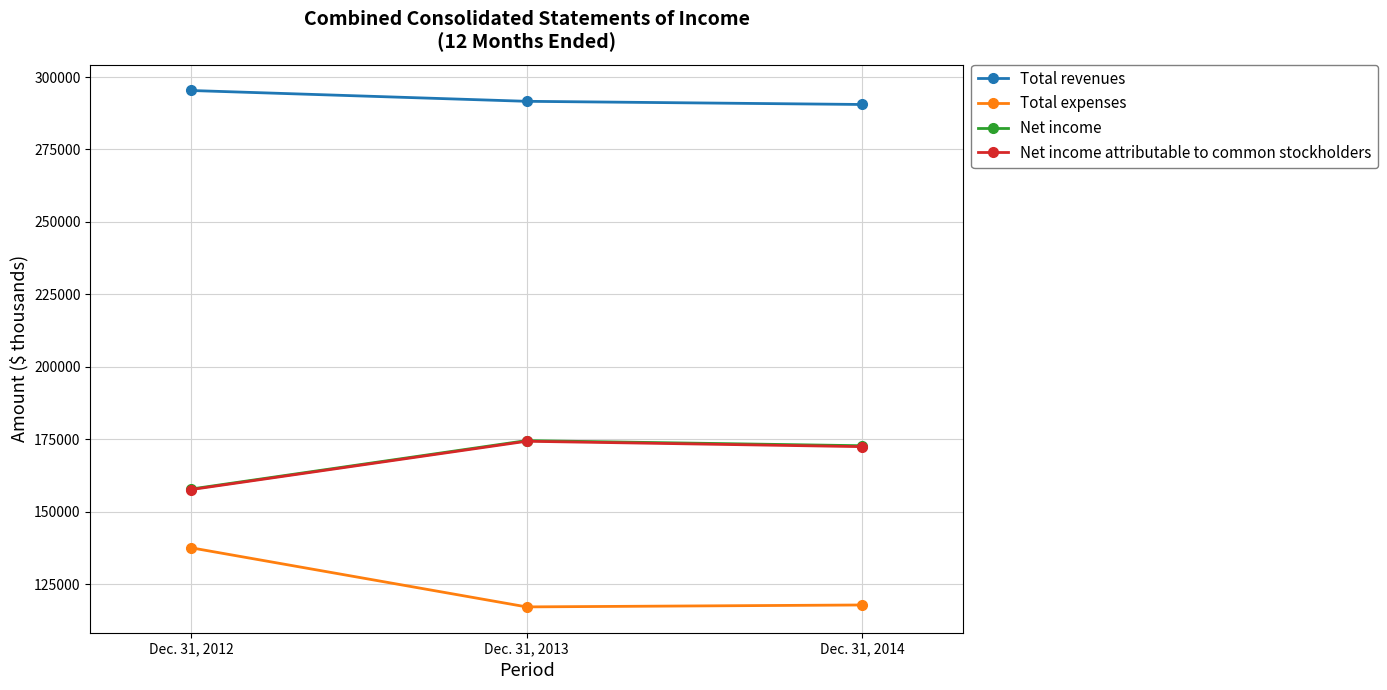

The value of Net income at Dec. 31, 2014 is 172740. True or false?

True